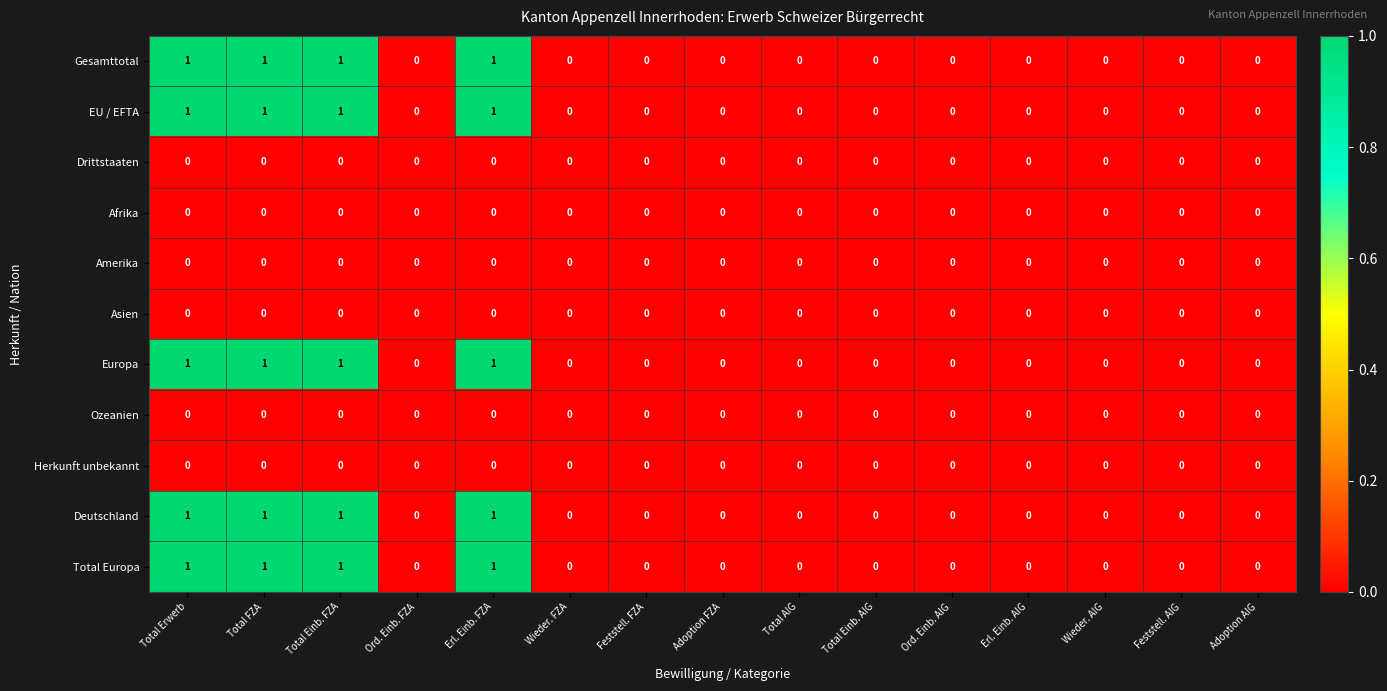

What is the total value across all series at Total Erwerb?

5